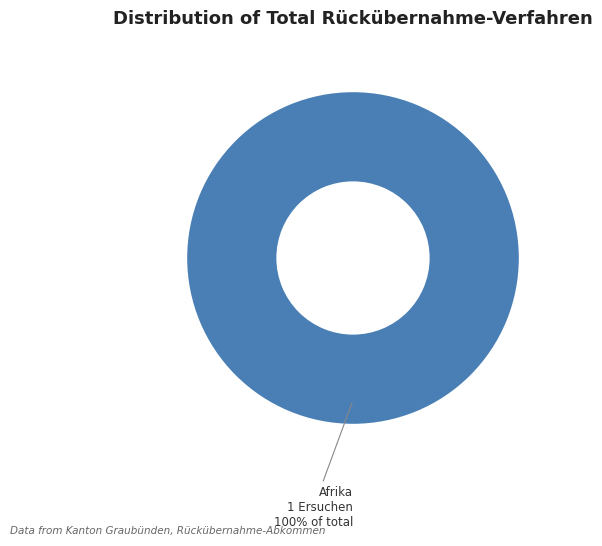

Is Afrika the majority of the pie?

Yes